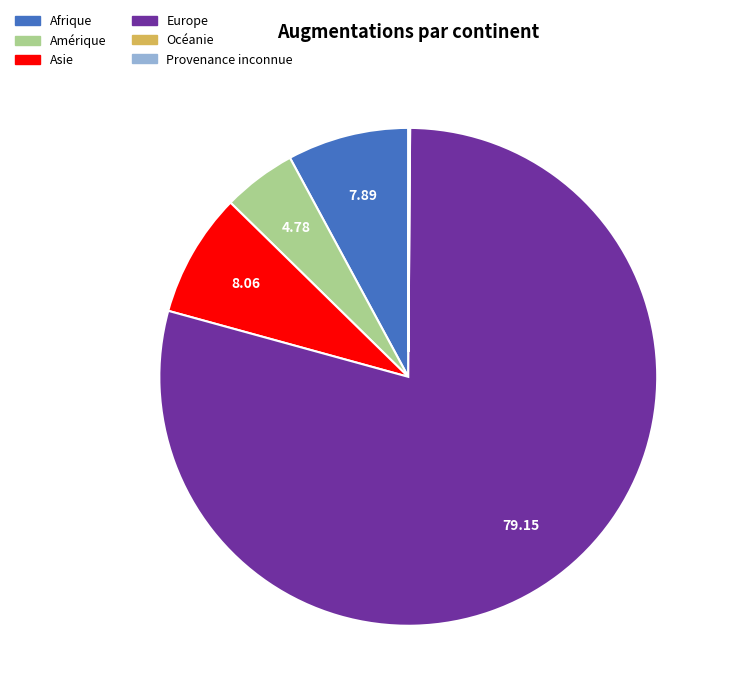

Which slice is the largest?

Europe